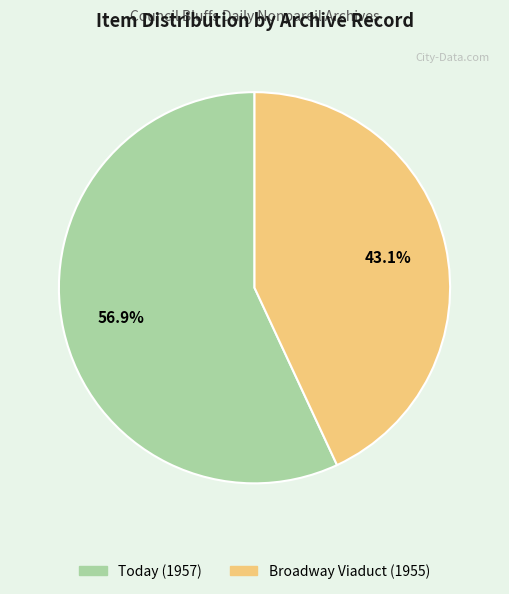

How many segments does this pie chart have?

2